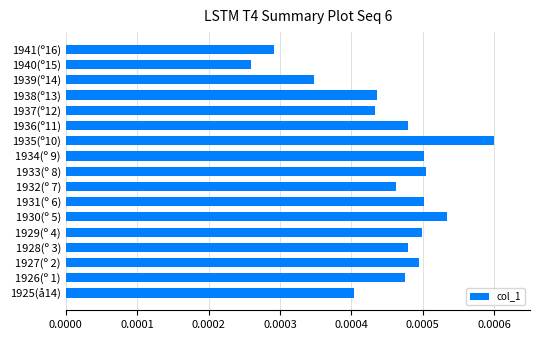

Between 1936(º11) and 1929(º 4), which is larger?

1929(º 4)